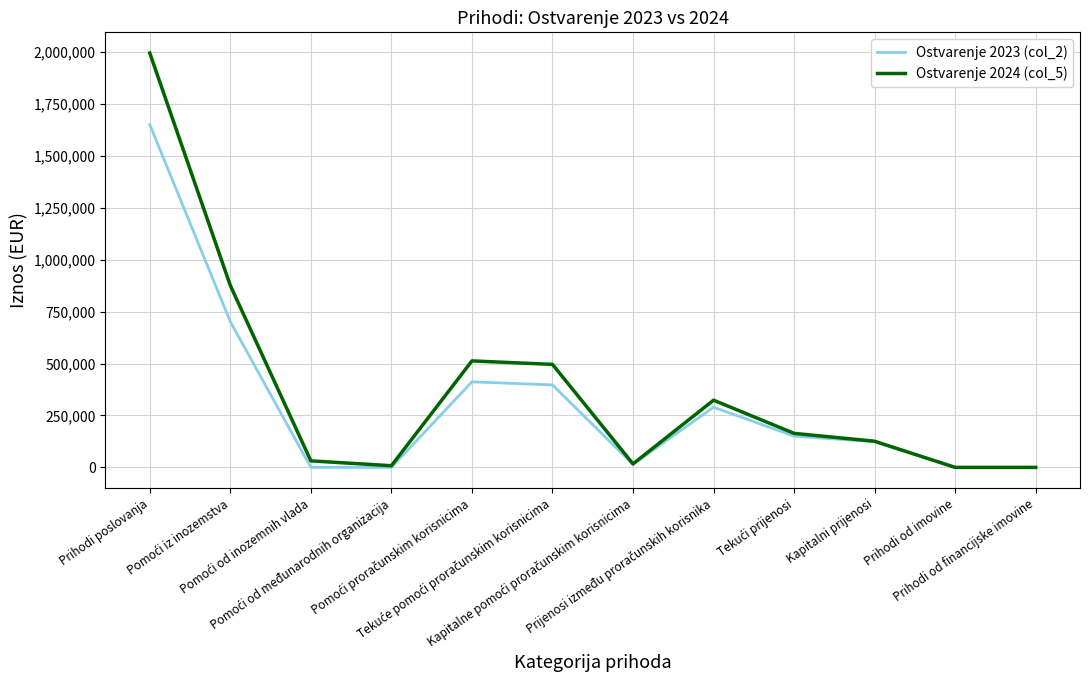

What is the difference between the Ostvarenje 2023 (col_2) values at Prihodi poslovanja and Prihodi od imovine?

1651094.3